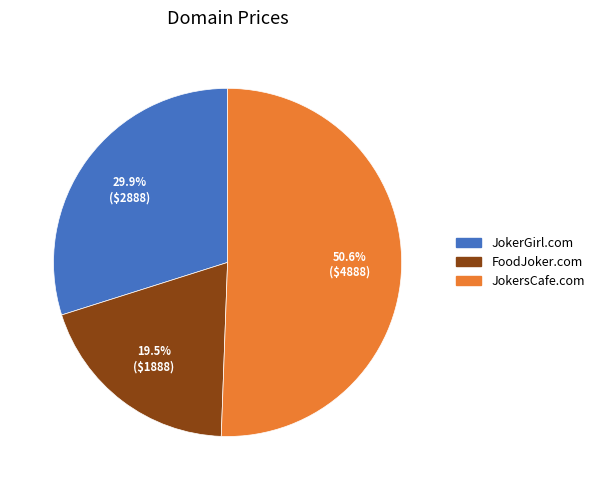

The JokerGirl.com slice represents 19% of the pie. True or false?

False